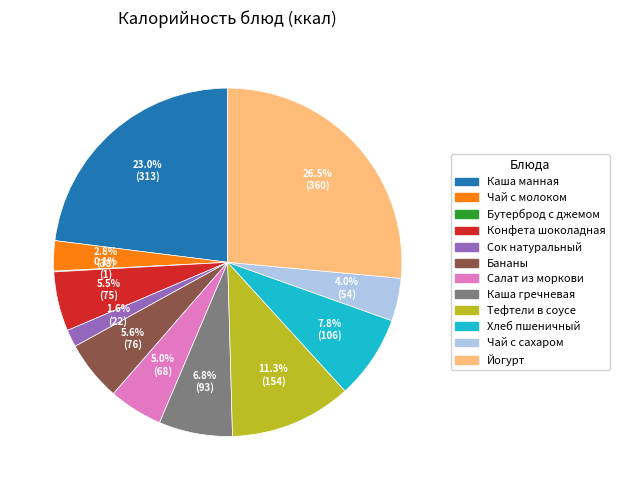

The Каша манная slice represents 17% of the pie. True or false?

False